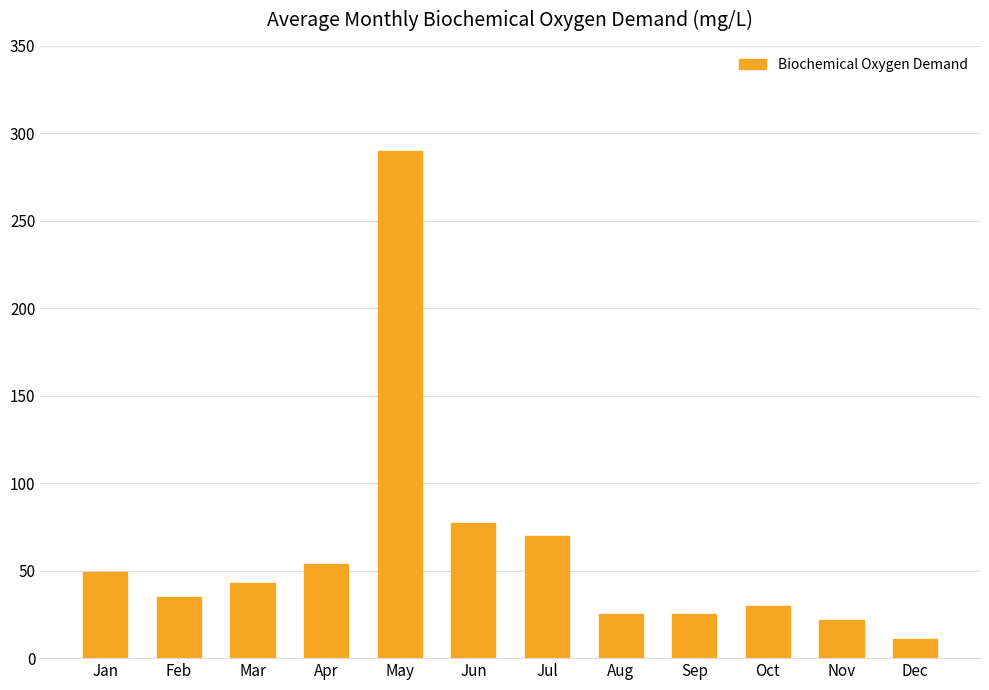

True or false: the data shows 35 at Feb.

True